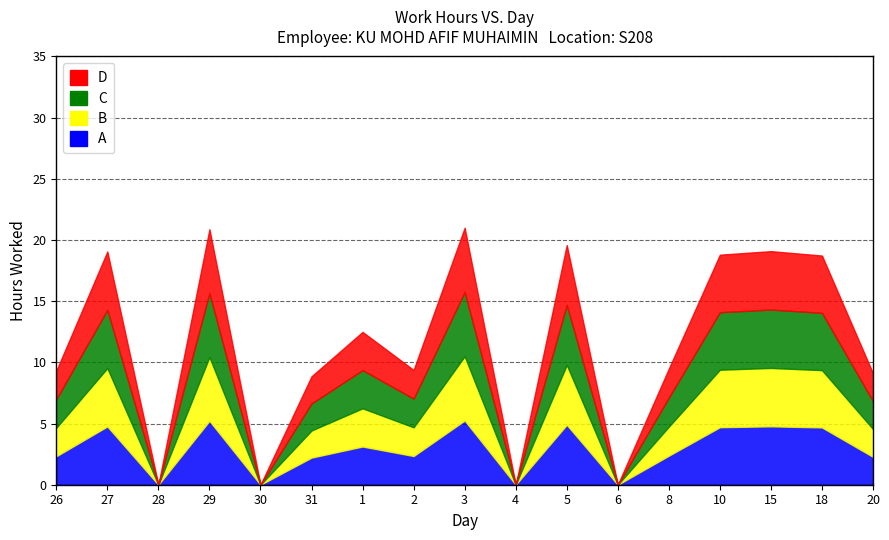

At which label does A reach its minimum?

28